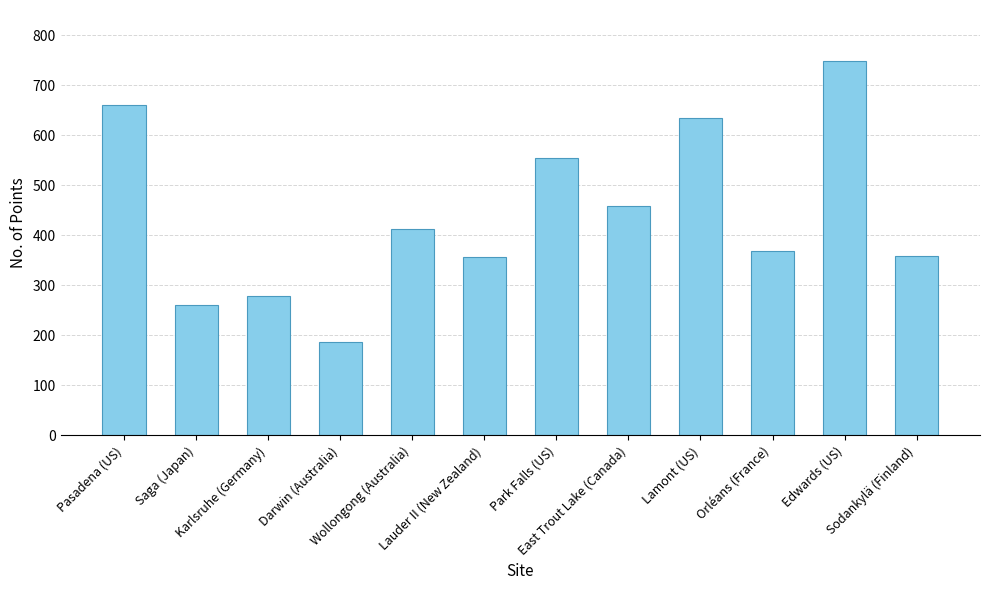

How many data points does each series have?

12